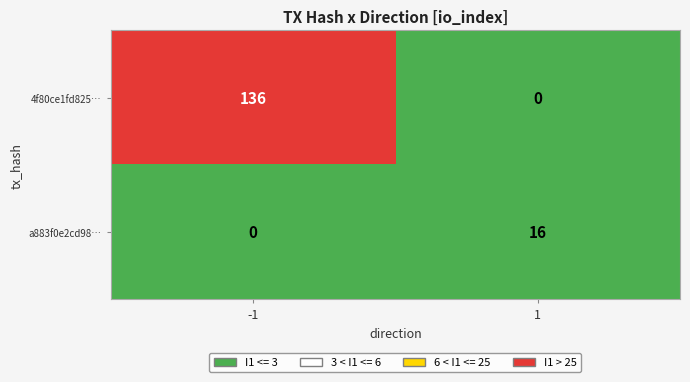

What is the greatest value displayed?

136